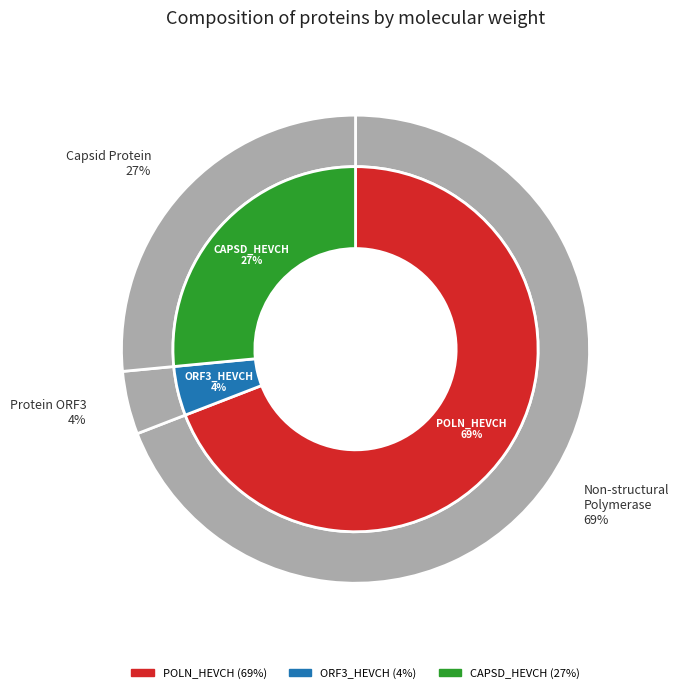

Which slice is the smallest?

ORF3_HEVCH